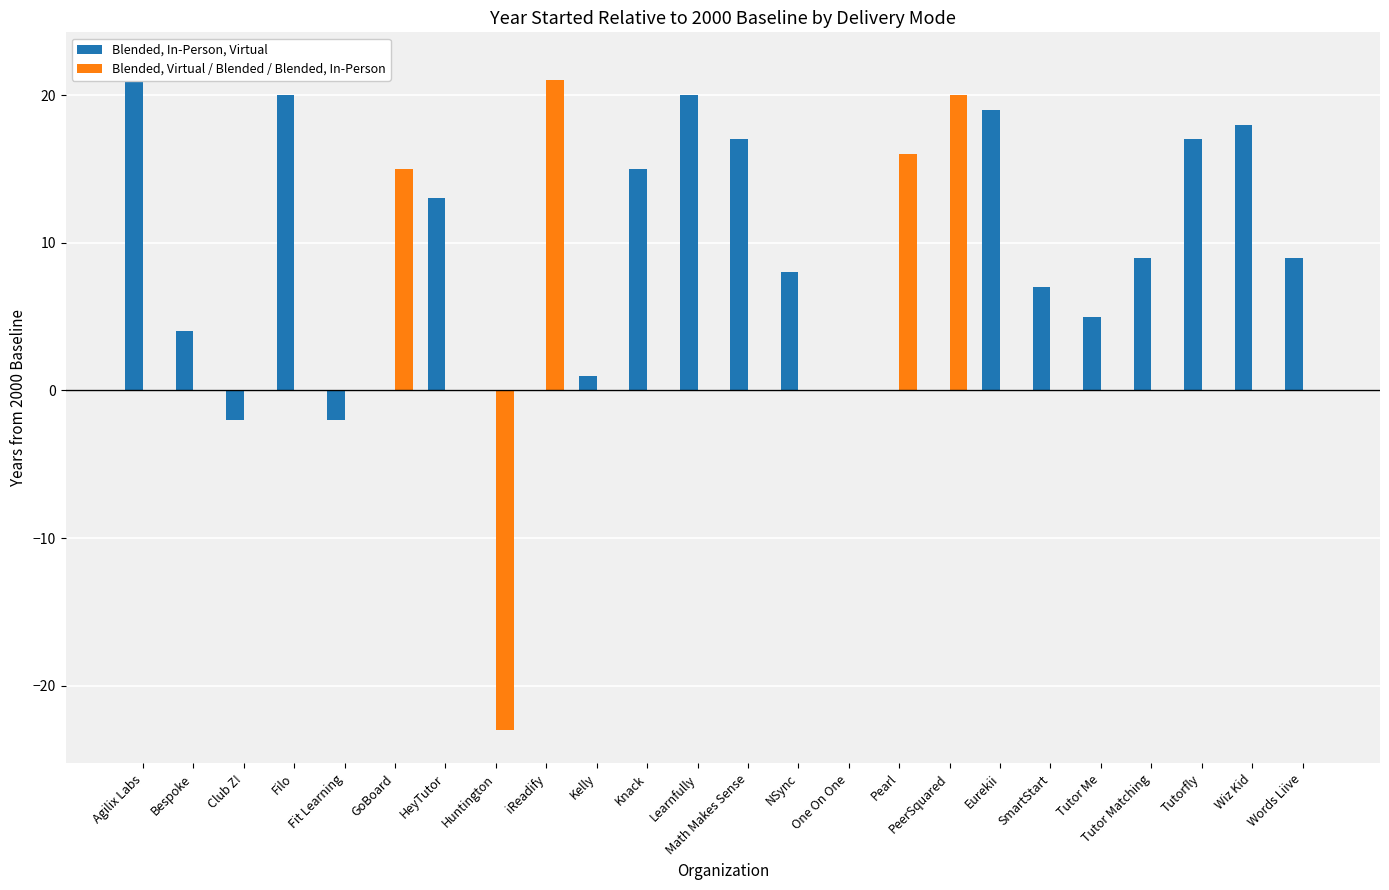

What is the spread (max minus min) of values at SmartStart?

7